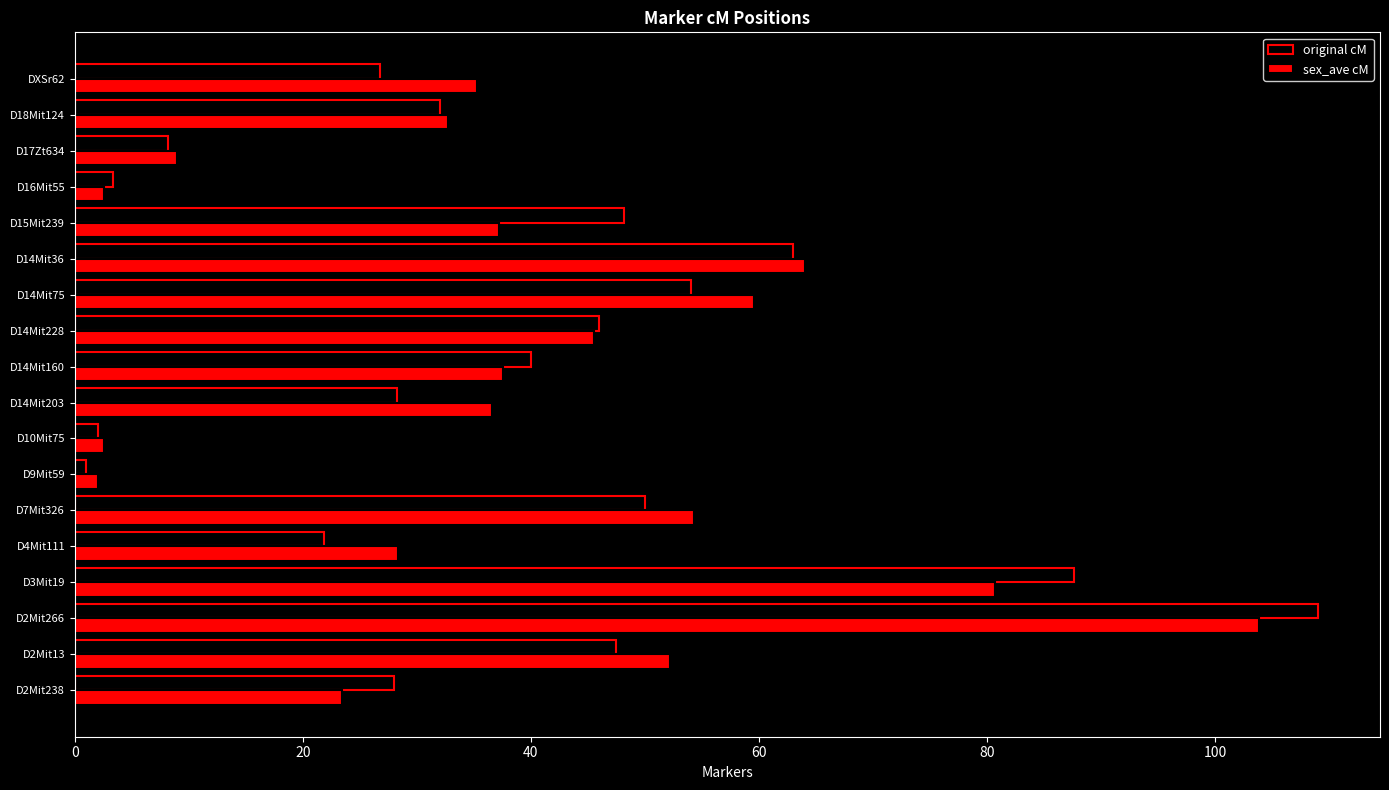

What is the difference between the maximum and second lowest values in the sex_ave cM series?

101.3